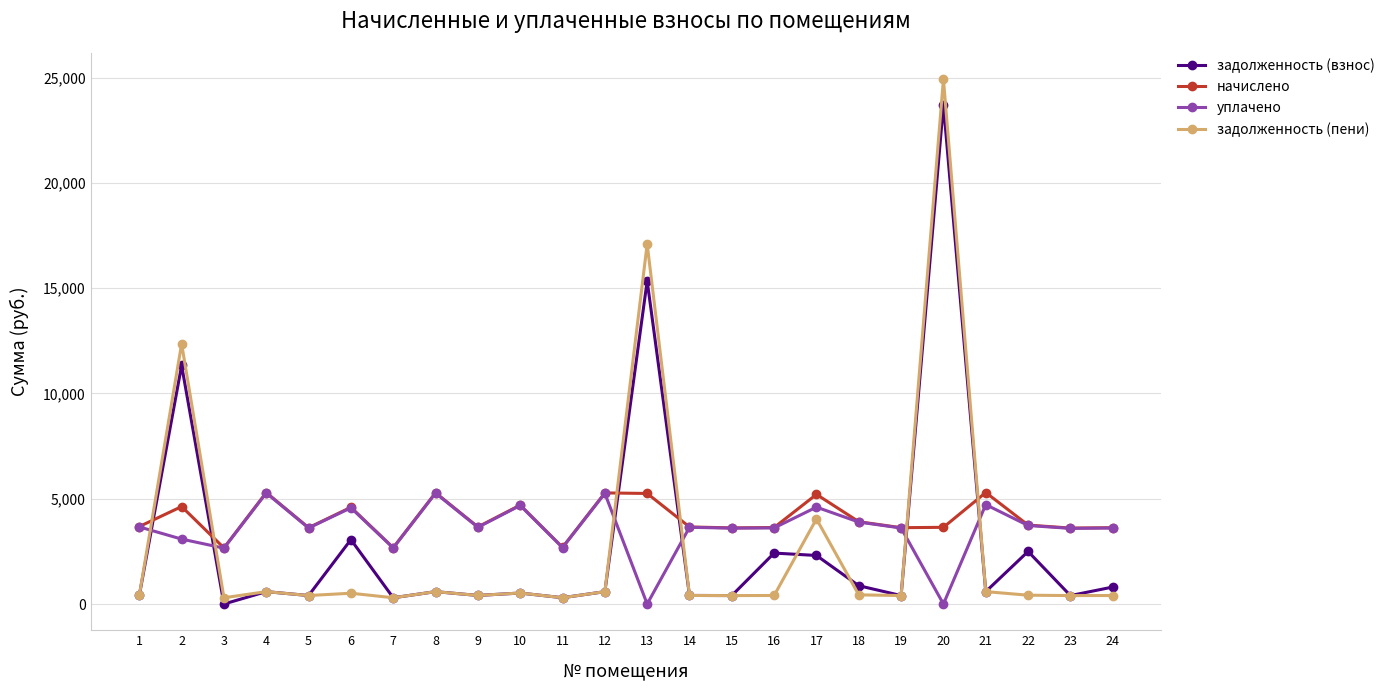

Is this an area chart (filled region under the line)?

No